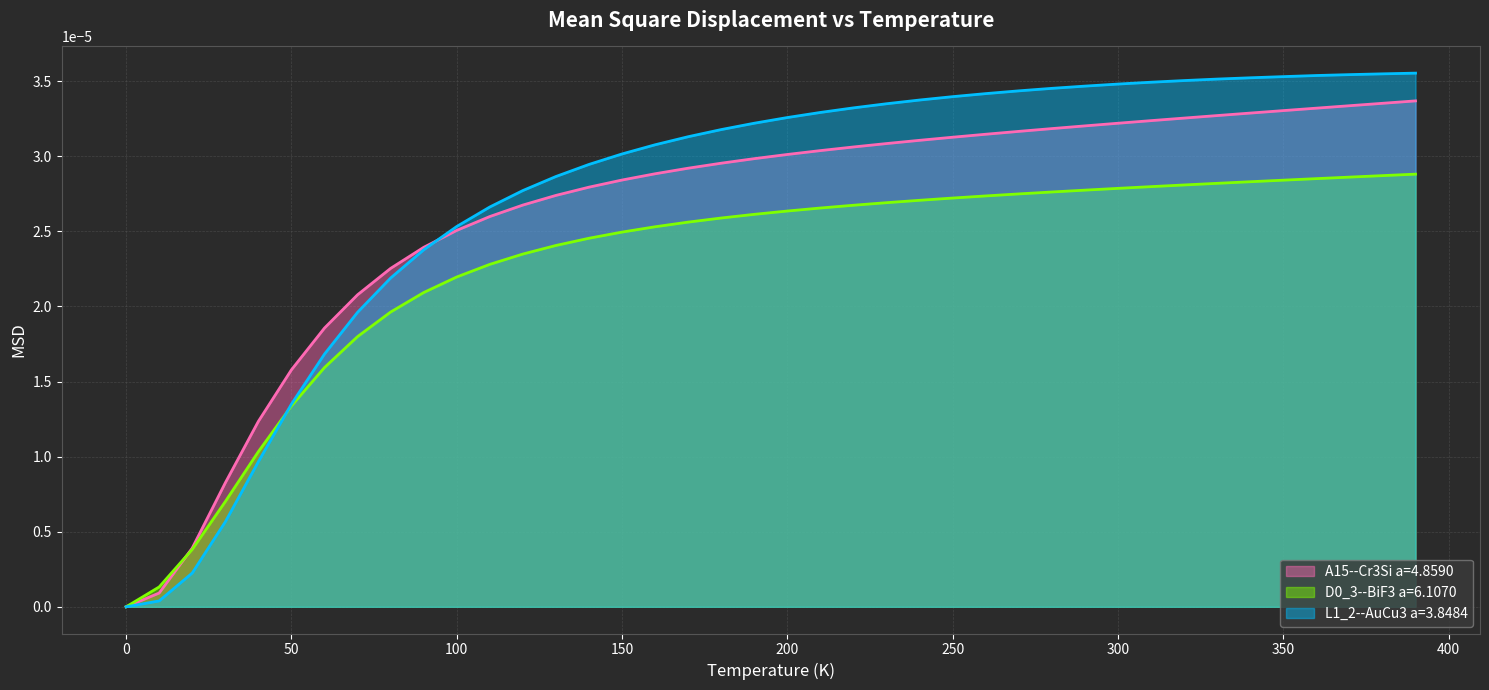

True or false: A15--Cr3Si a=4.8590 and D0_3--BiF3 a=6.1070 intersect in this chart.

True